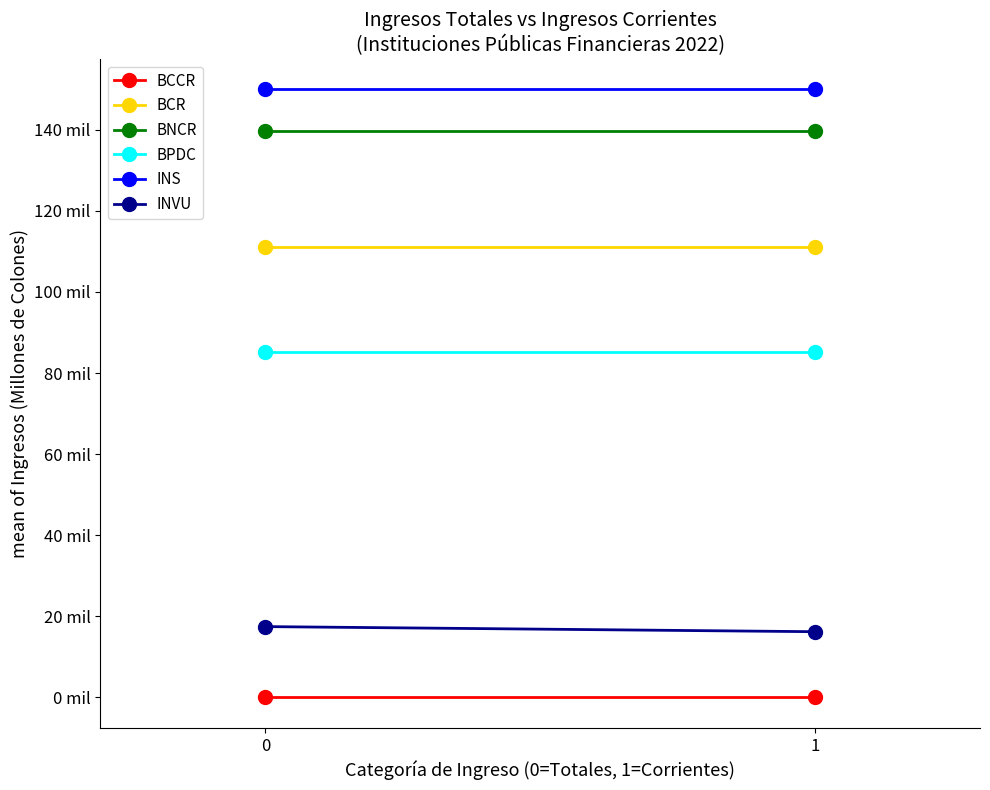

Reading left to right, transcribe all the data shown in this chart.

BCCR: 0.0	0.0
BCR: 111164.6	111164.6
BNCR: 139676.0	139676.0
BPDC: 85188.1	85188.1
INS: 149973.9	149973.9
INVU: 17465.6	16209.1